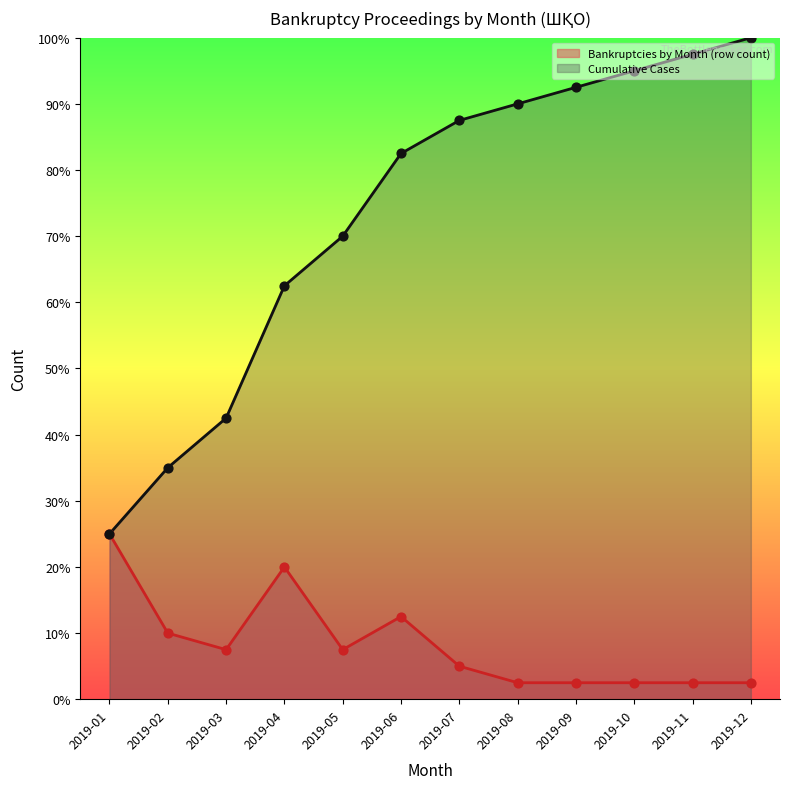

What is the total value across all series at 2019-12?

51.2